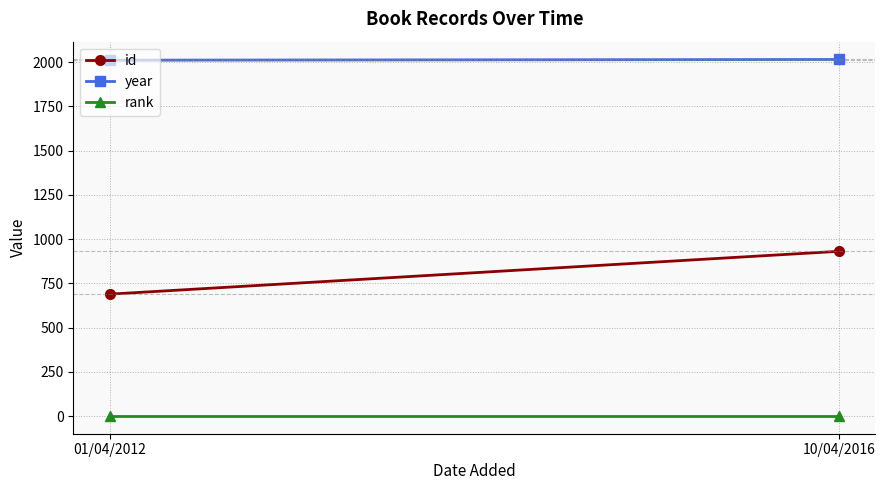

Rank the series by their maximum value, from lowest to highest.

rank, id, year